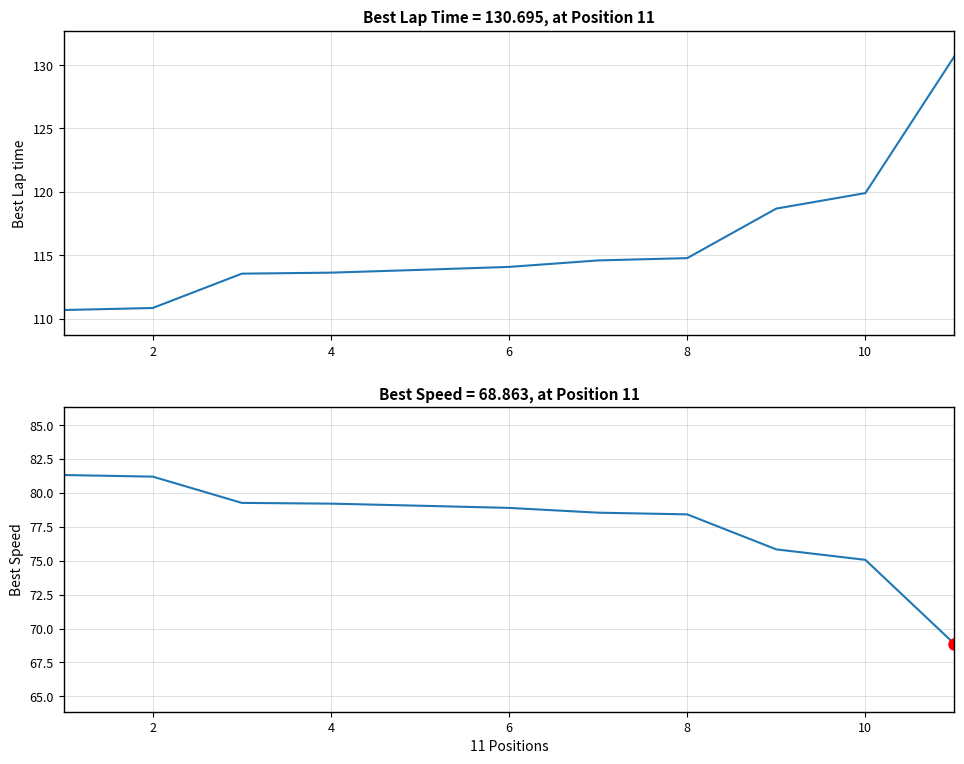

What are all the series names shown in the legend?

Best Lap time, Best Speed